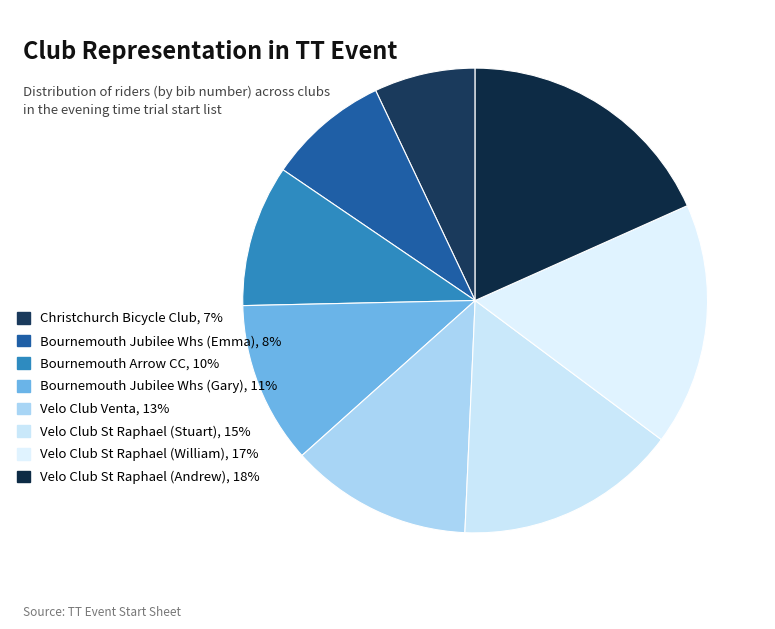

What is the smallest slice in the pie chart?

Christchurch Bicycle Club